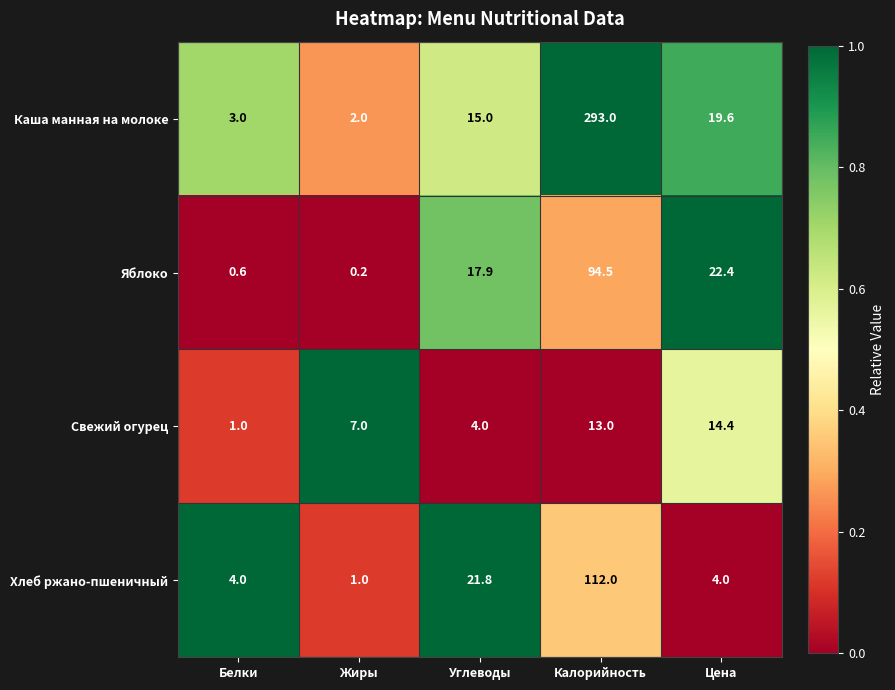

Reading right to left, what are all the values shown in this chart?

Каша манная на молоке: Цена=19.6	Калорийность=293.0	Углеводы=15.0	Жиры=2.0	Белки=3.0
Яблоко: Цена=22.4	Калорийность=94.5	Углеводы=17.9	Жиры=0.2	Белки=0.6
Свежий огурец: Цена=14.4	Калорийность=13.0	Углеводы=4.0	Жиры=7.0	Белки=1.0
Хлеб ржано-пшеничный: Цена=4.0	Калорийность=112.0	Углеводы=21.8	Жиры=1.0	Белки=4.0